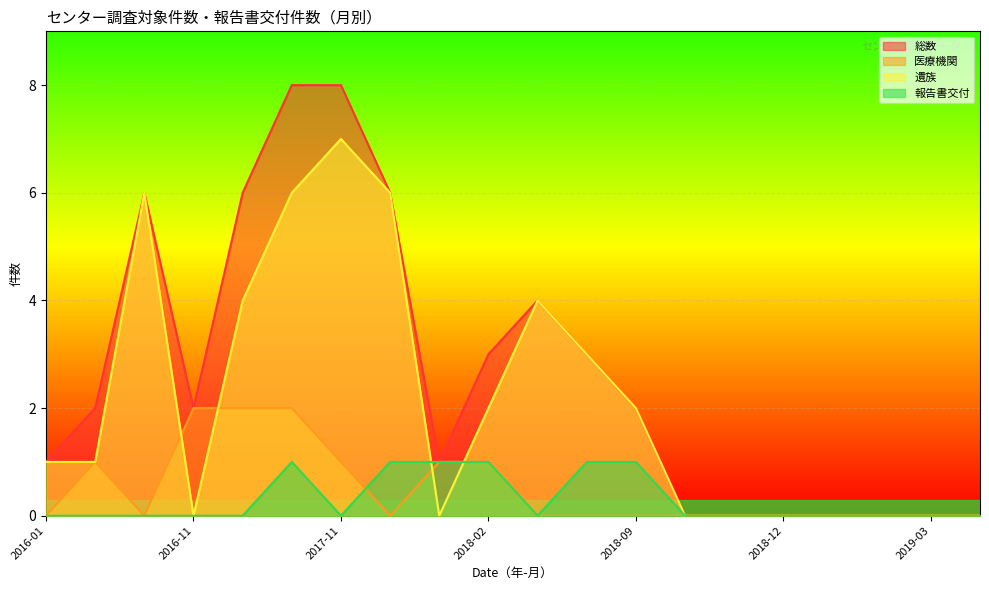

Which series has the widest spread of values?

総数